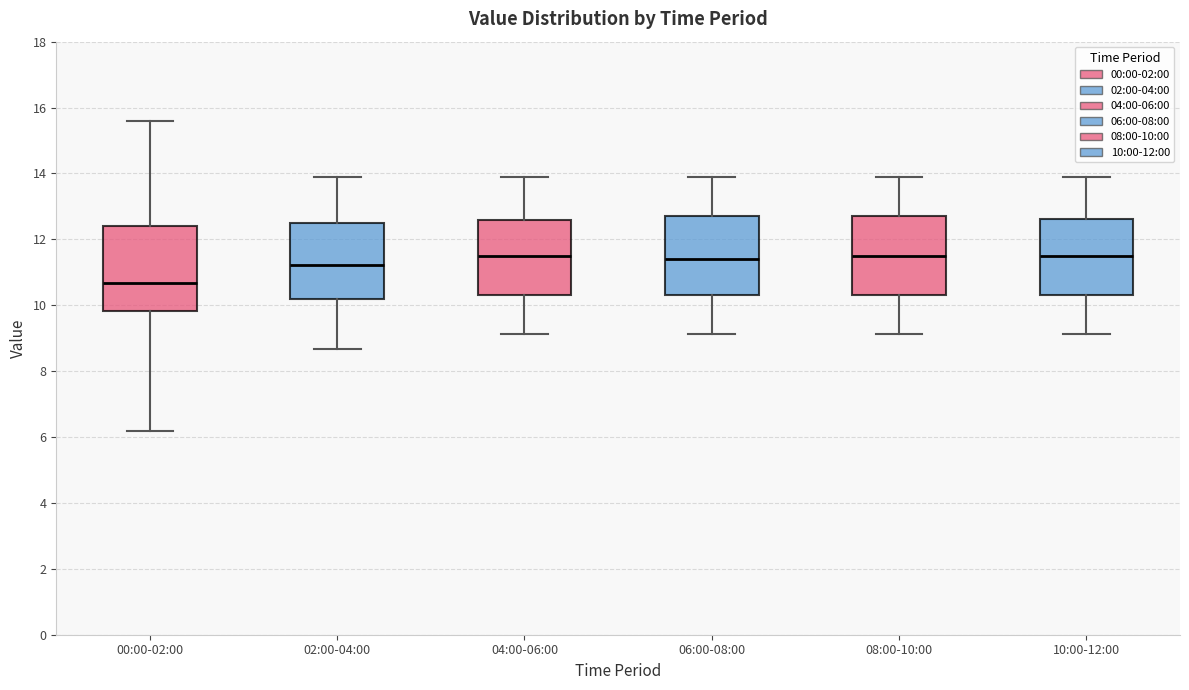

Where does the median line of the box for 04:00-06:00 sit on the y-axis? The values are not printed on the chart, so give them approximately, as read against the axis.

11.6